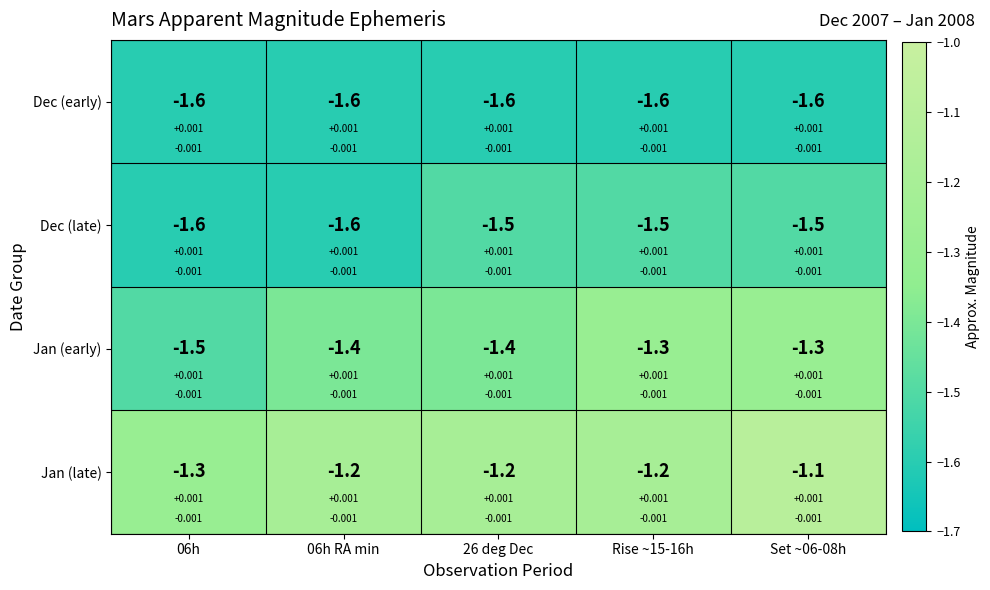

What is the spread (max minus min) of values at 06h?

0.3